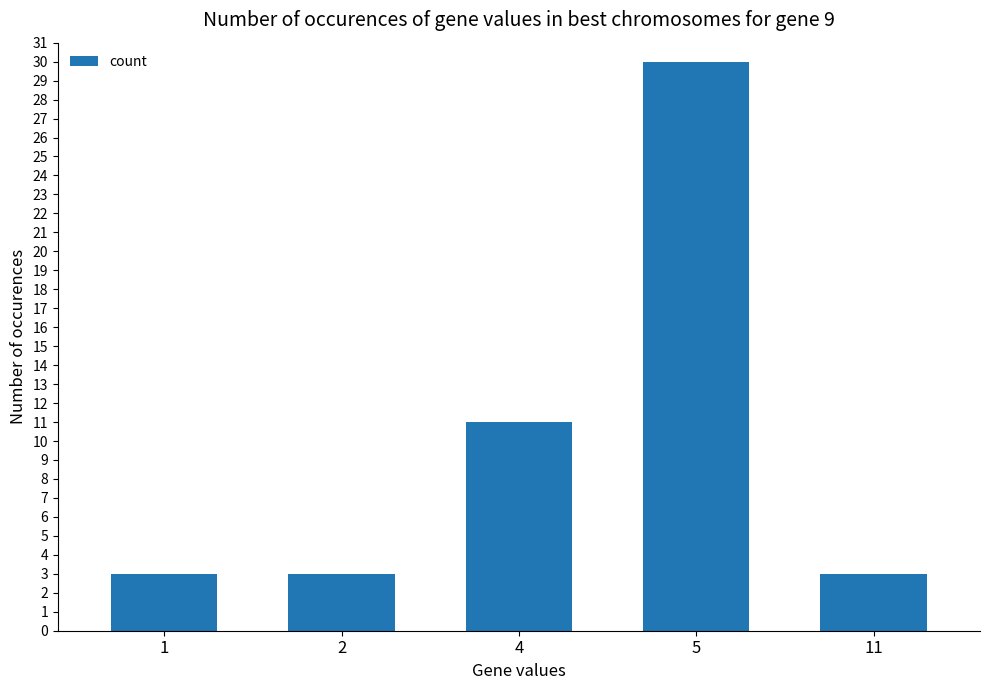

Are the bars horizontal?

No